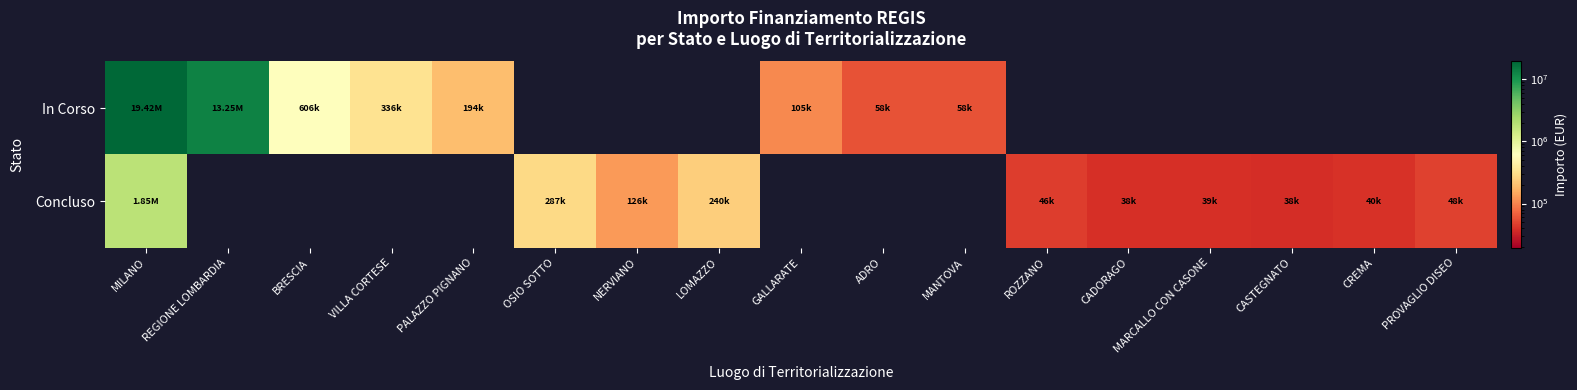

Which series has the largest total across all categories?

In Corso